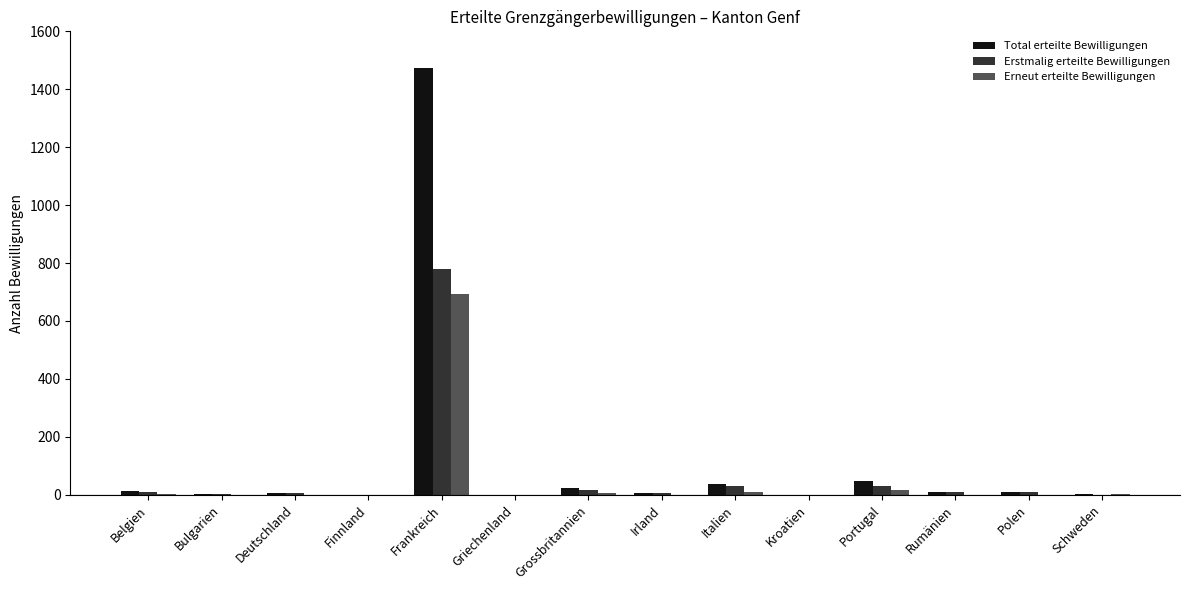

At which category is the sum across all series the highest?

Frankreich